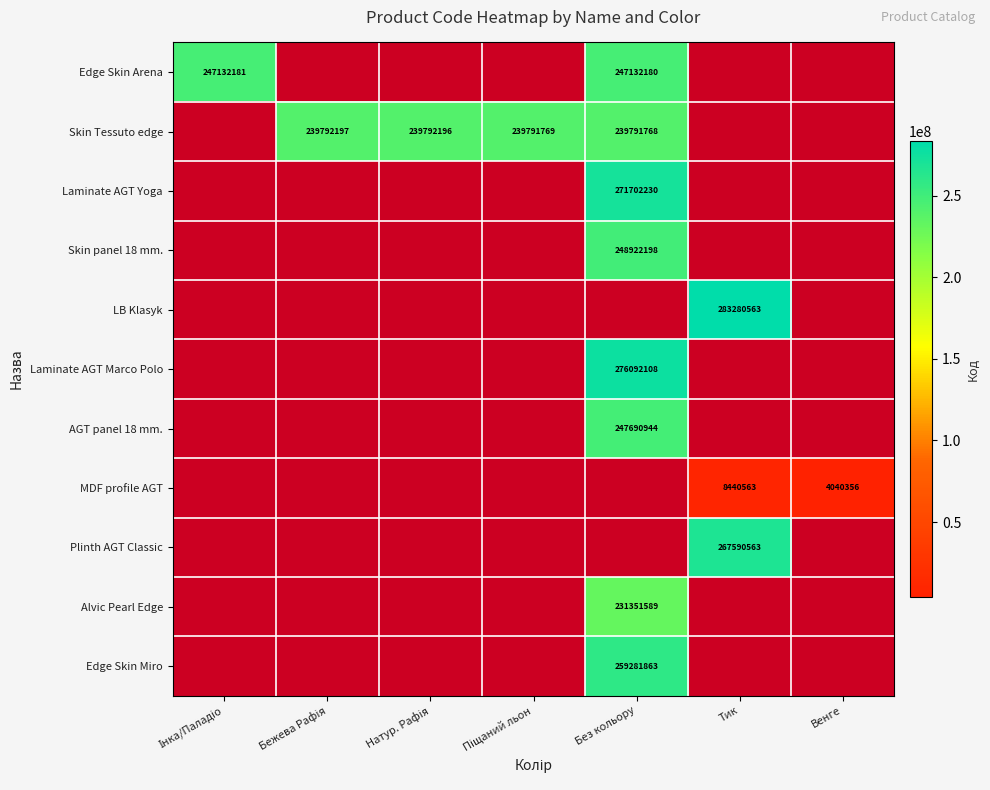

The Alvic Pearl Edge series shows 141792335 at Без кольору. True or false?

False